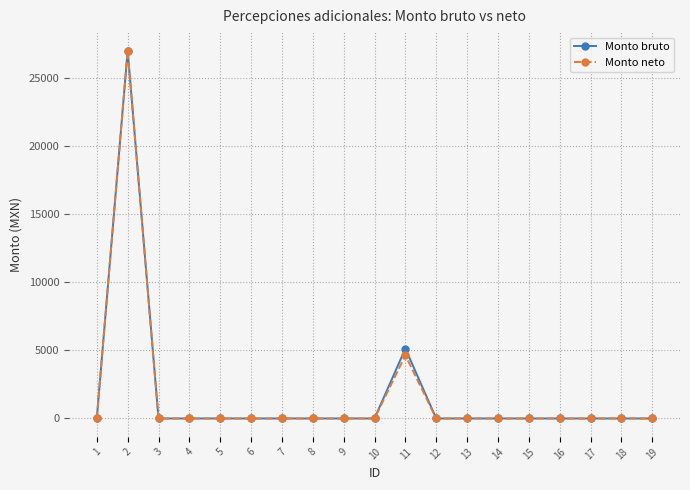

How many series are shown in this chart?

2